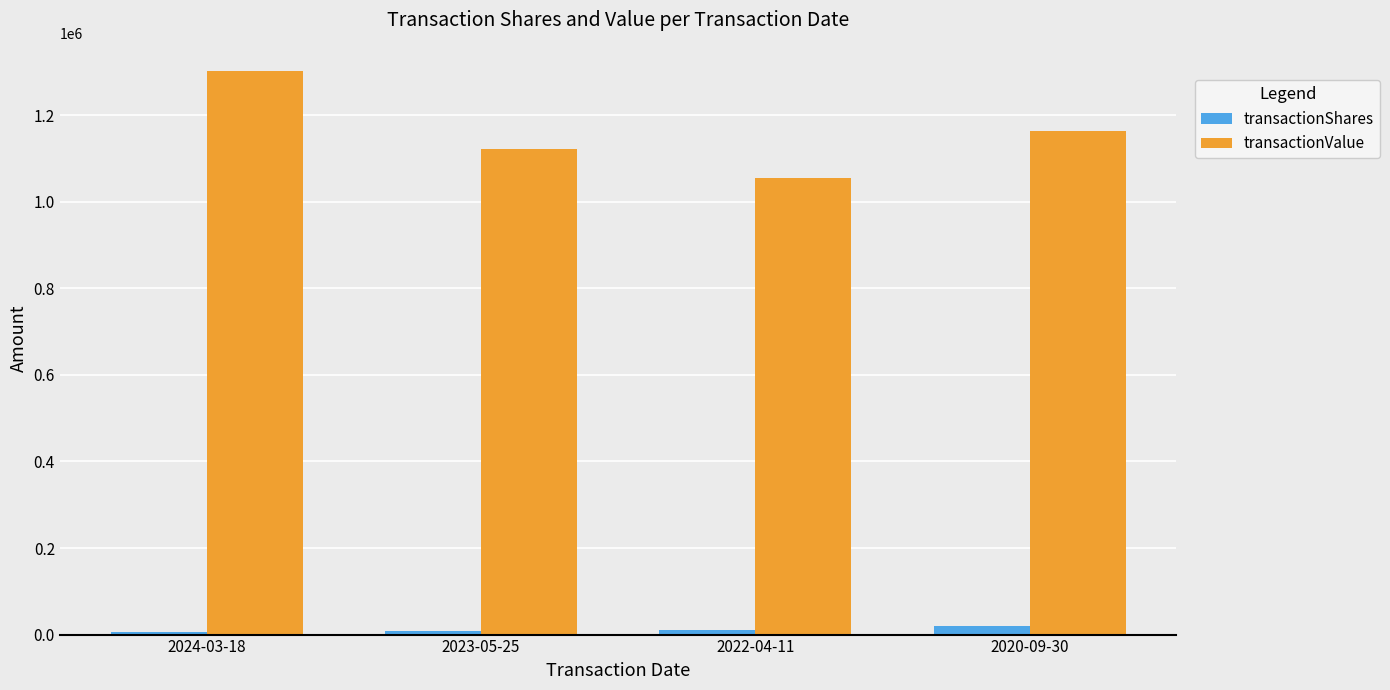

What position from the right is 2020-09-30?

1